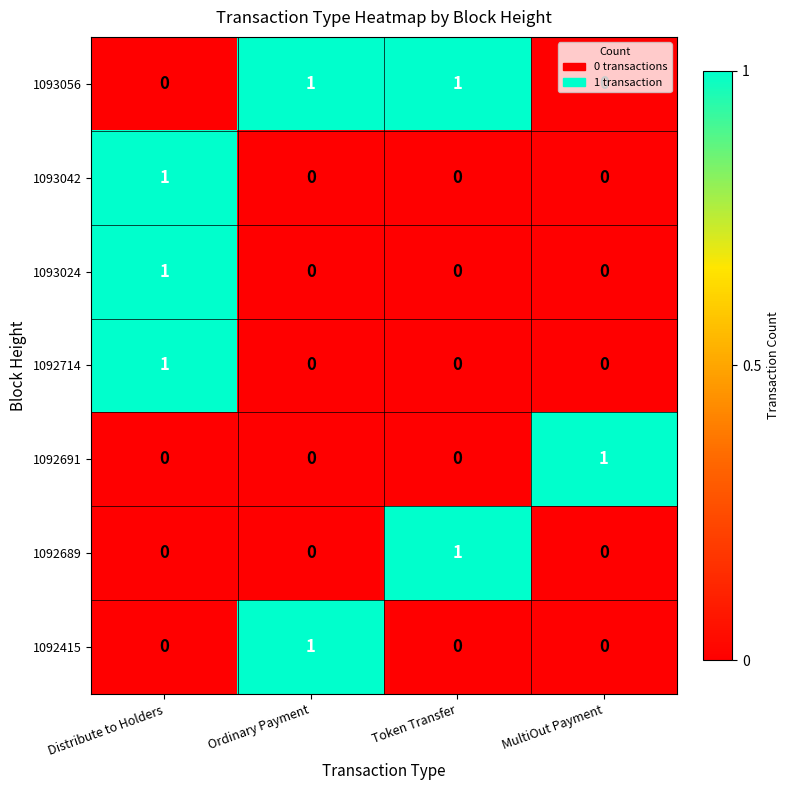

What is the difference between the highest and lowest values at MultiOut Payment?

1